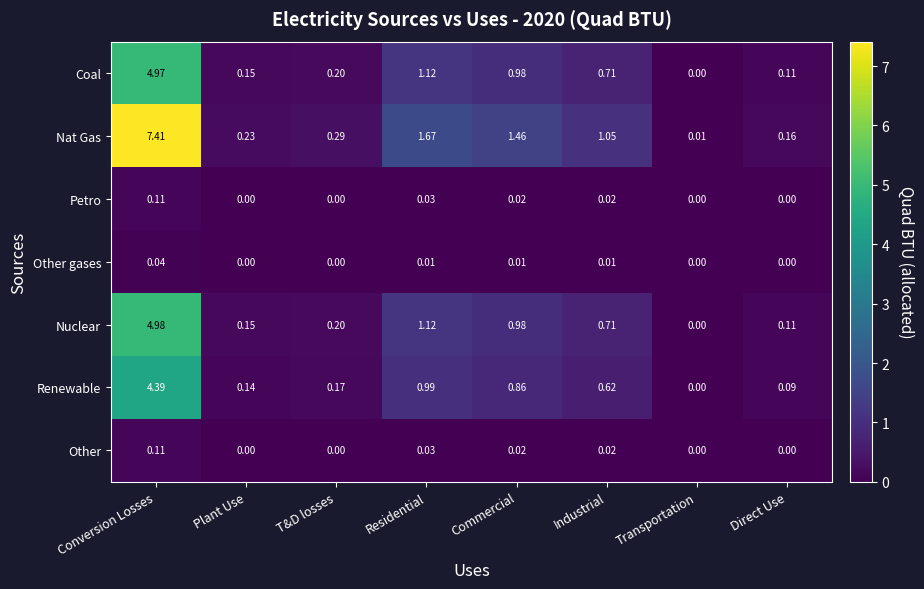

At which label does Nat Gas reach its peak?

Conversion Losses